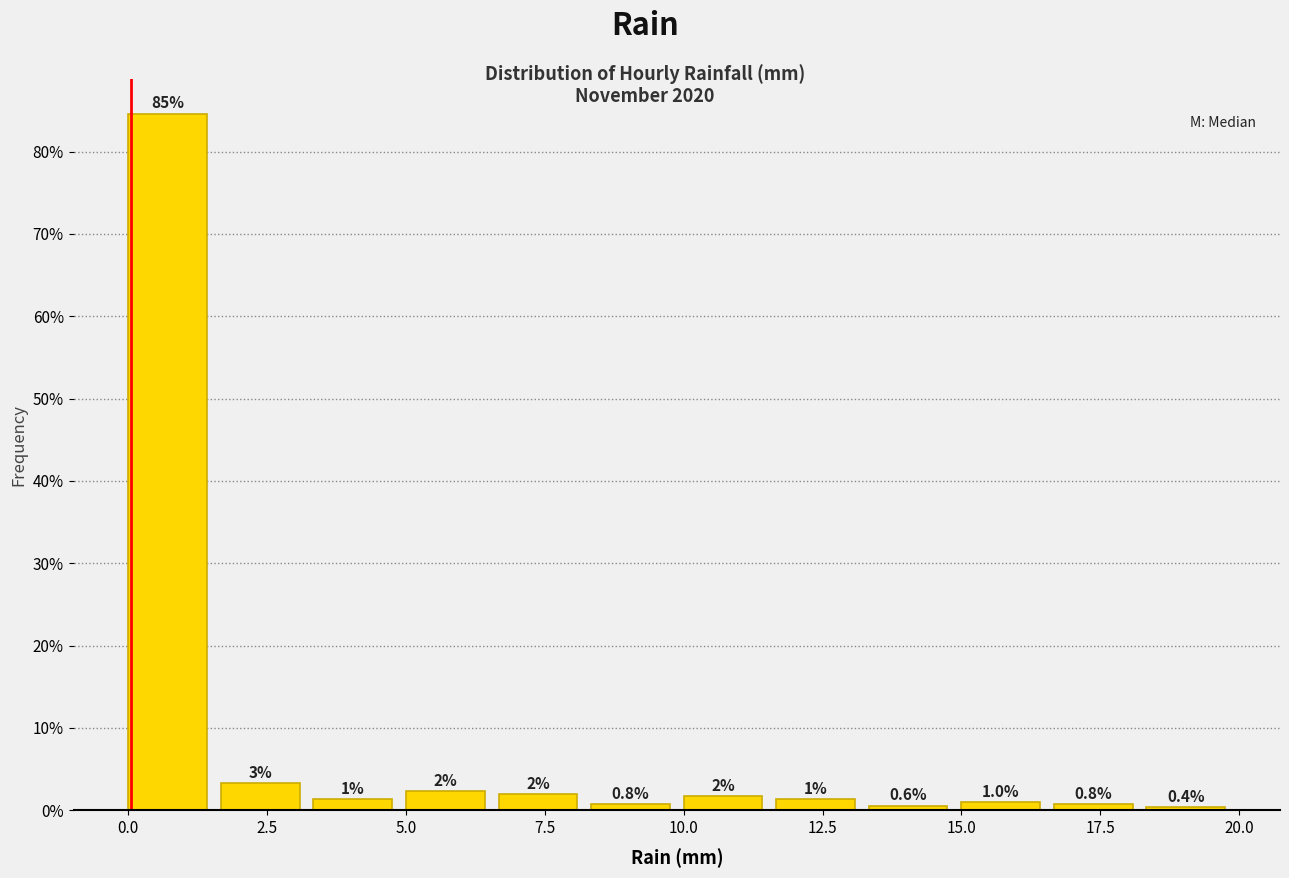

Around what value on the x-axis is the tallest bar? Give the approximate position of its centre, as read against the axis.

0.5